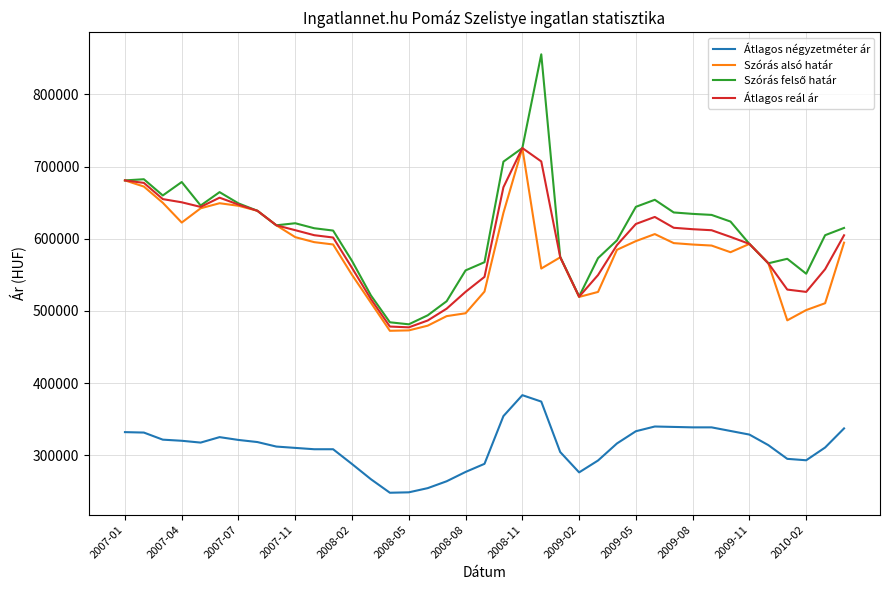

True or false: Átlagos négyzetméter ár and Átlagos reál ár cross at least once.

False